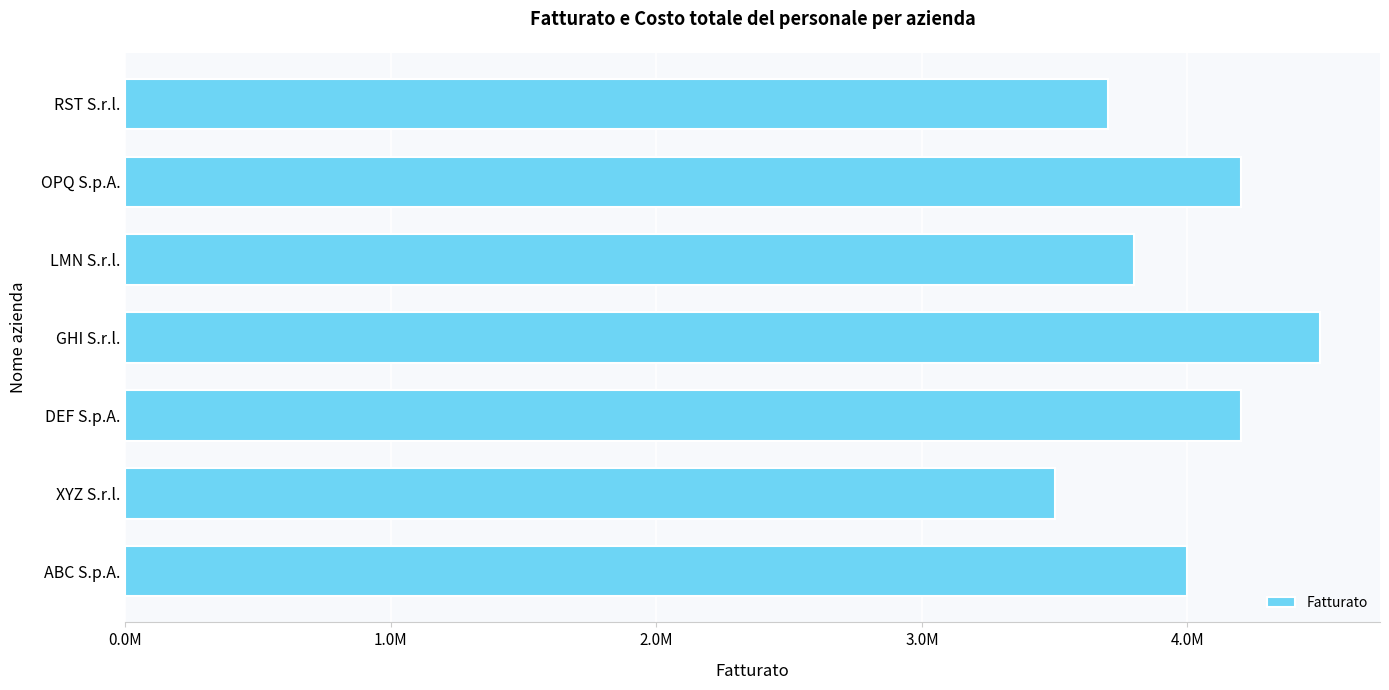

What is the difference between the second highest and minimum values?

700000